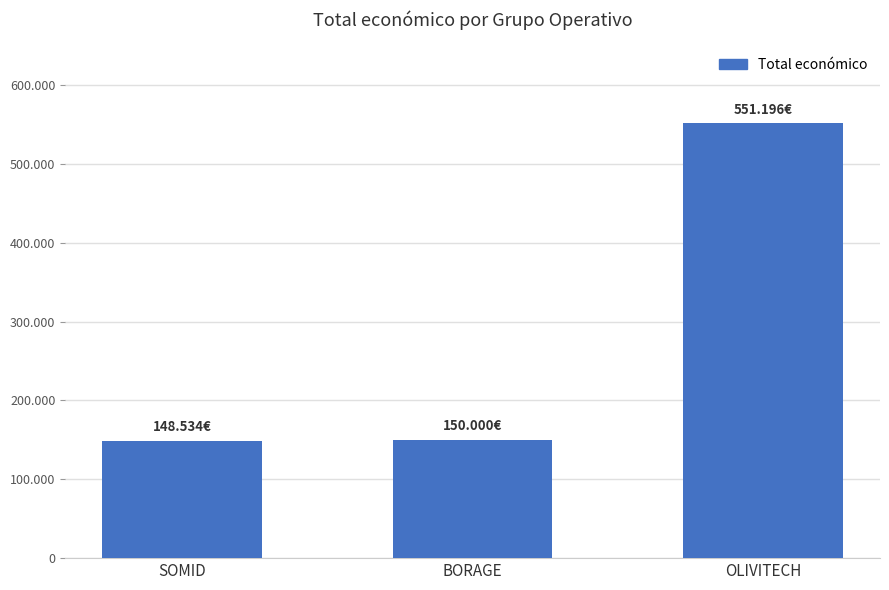

Rank the categories by value from highest to lowest.

OLIVITECH, BORAGE, SOMID